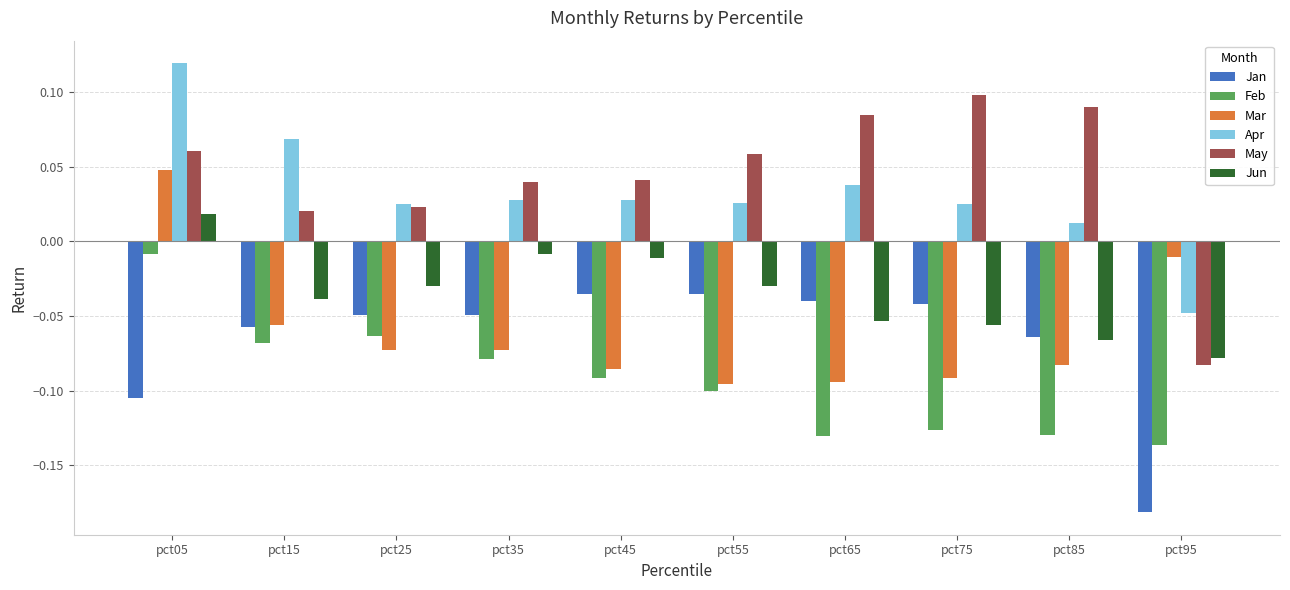

Where does the Jun series first go above 0?

pct05